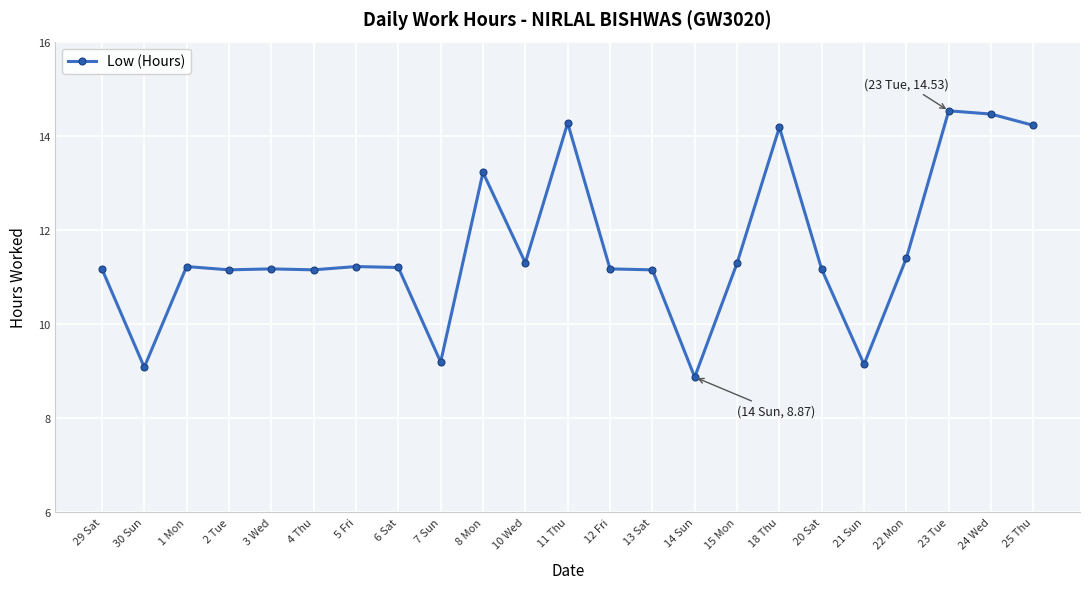

True or false: the data shows 14.5 at 23 Tue.

True